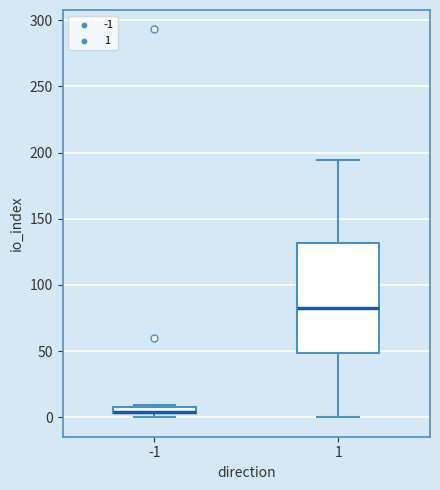

Comparing the boxes themselves (not the whiskers), which one is the tallest?

1